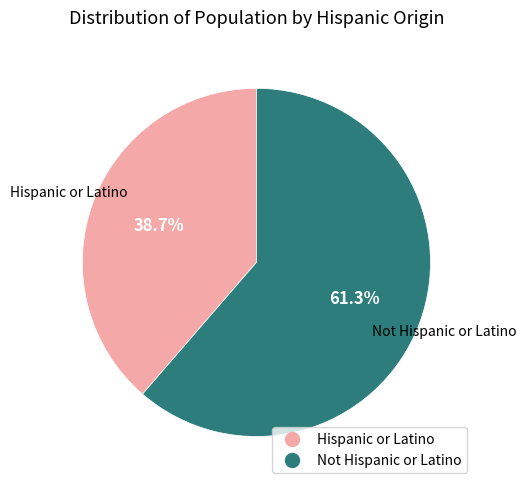

Between Hispanic or Latino and Not Hispanic or Latino, which is larger?

Not Hispanic or Latino